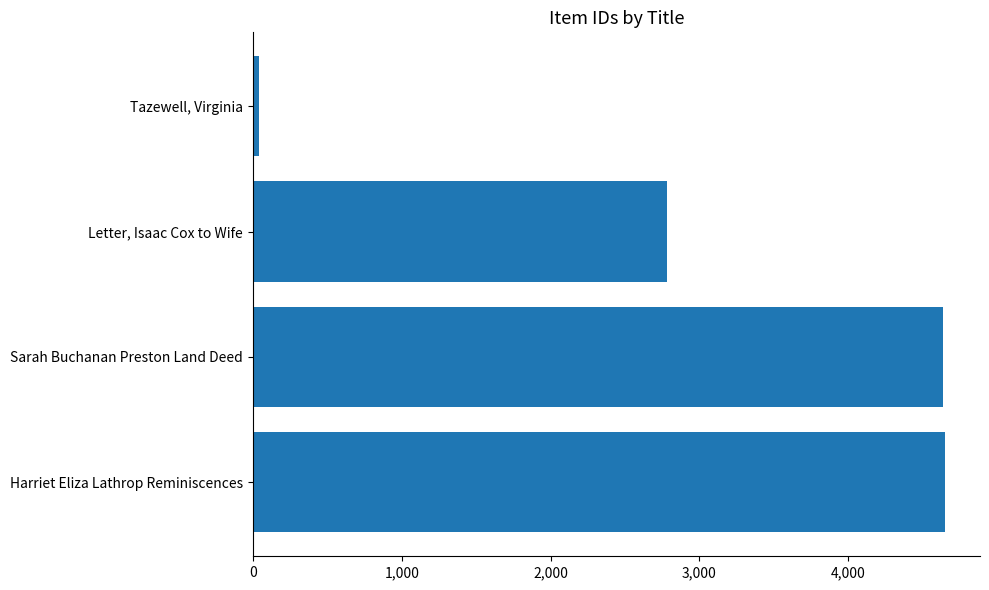

List the labels in order of value, largest first.

Harriet Eliza Lathrop Reminiscences, Sarah Buchanan Preston Land Deed, Letter, Isaac Cox to Wife, Tazewell, Virginia